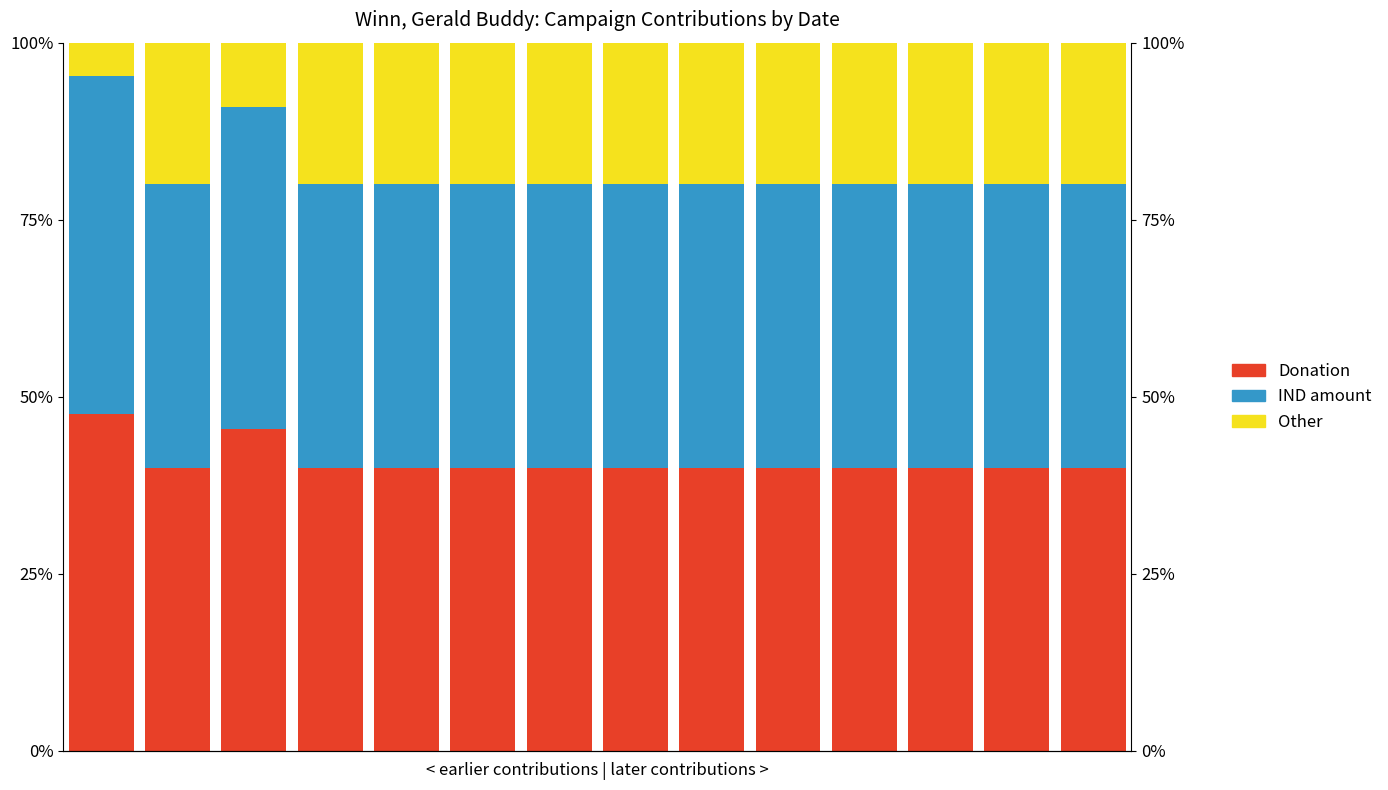

What is the value of the Donation bar at the 7th from the left?

40.0